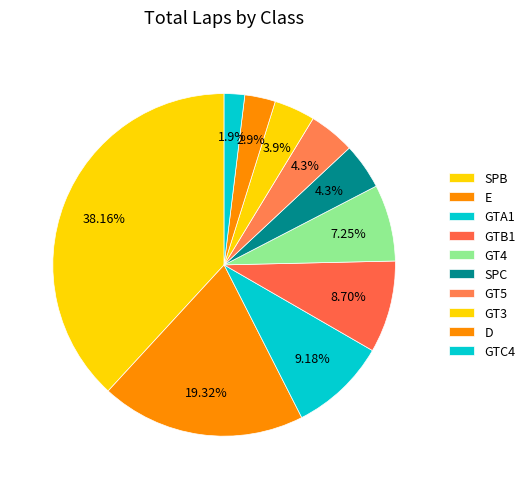

What is the smallest slice in the pie chart?

GTC4